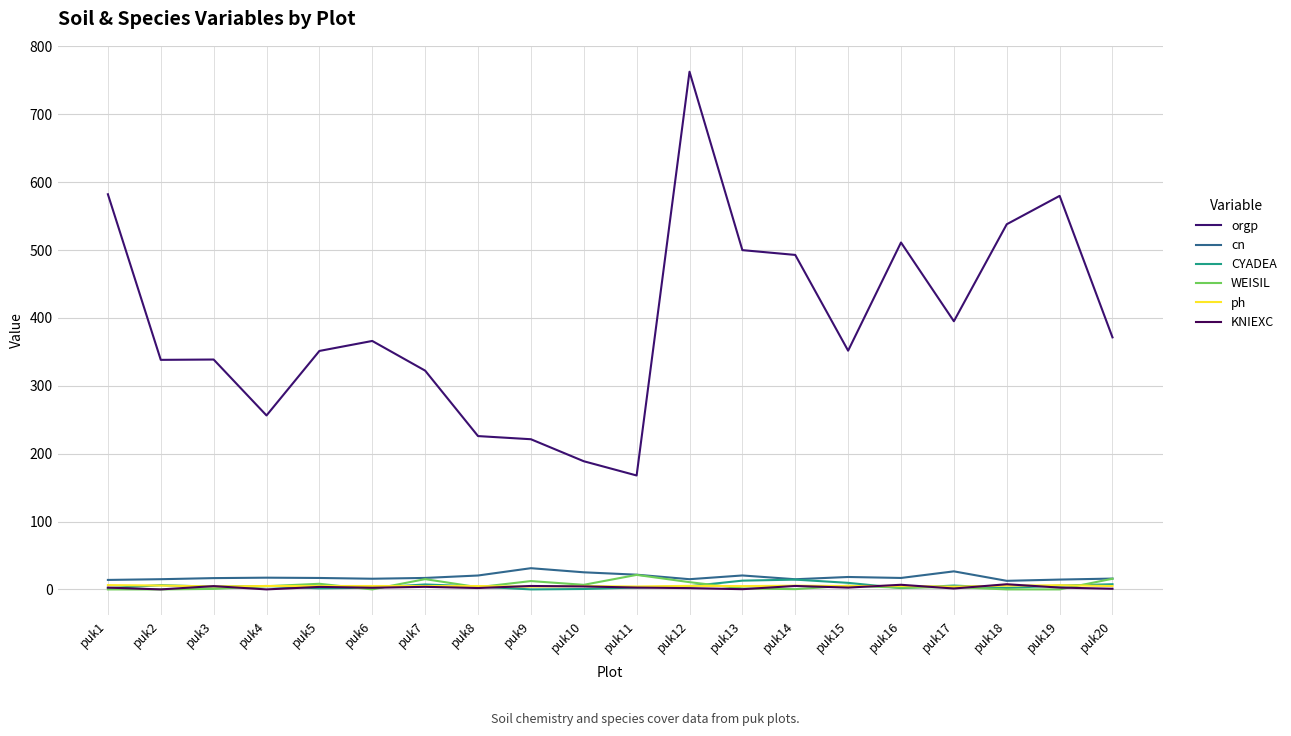

True or false: CYADEA and orgp cross at least once.

False